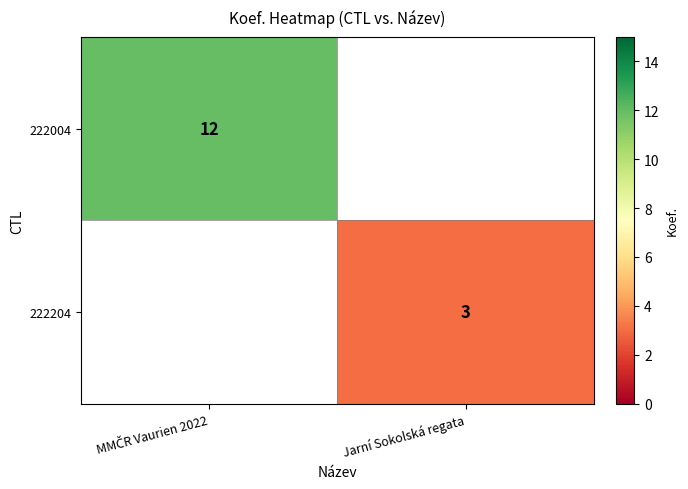

Which label corresponds to the largest value in the chart?

MMČR Vaurien 2022